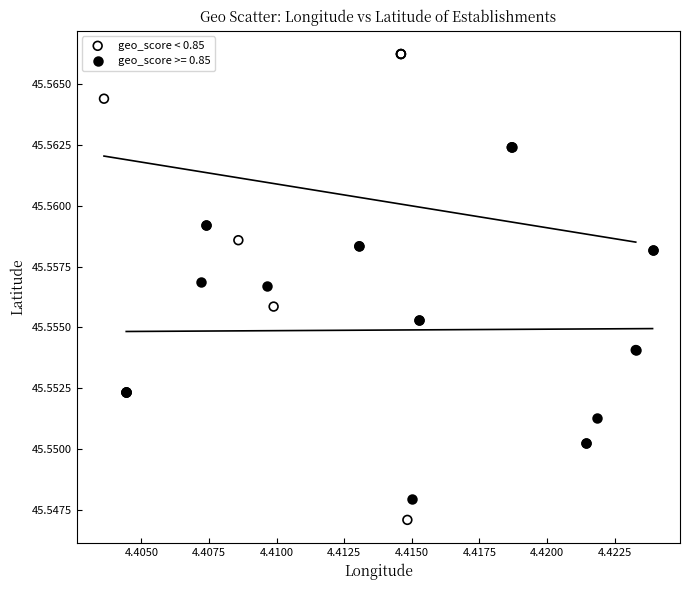

Which series contains the lowest Y value?

geo_score < 0.85